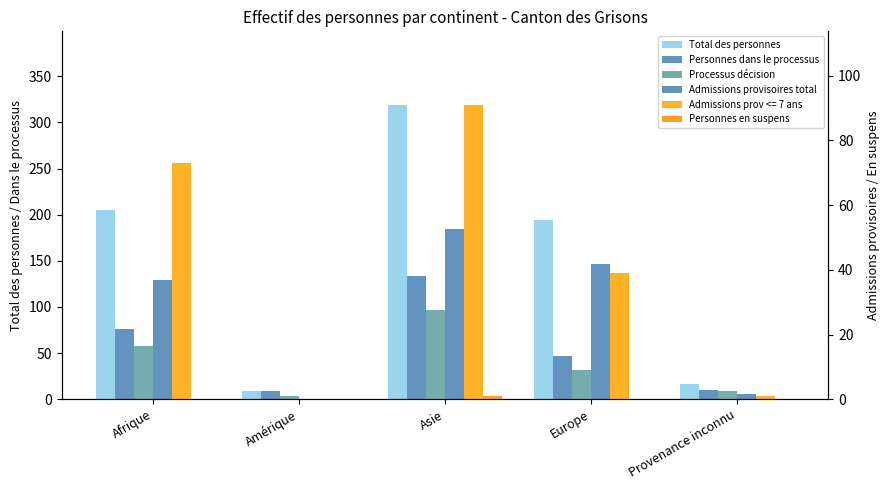

True or false: Personnes dans le processus has a value of 16 at Provenance inconnu.

False